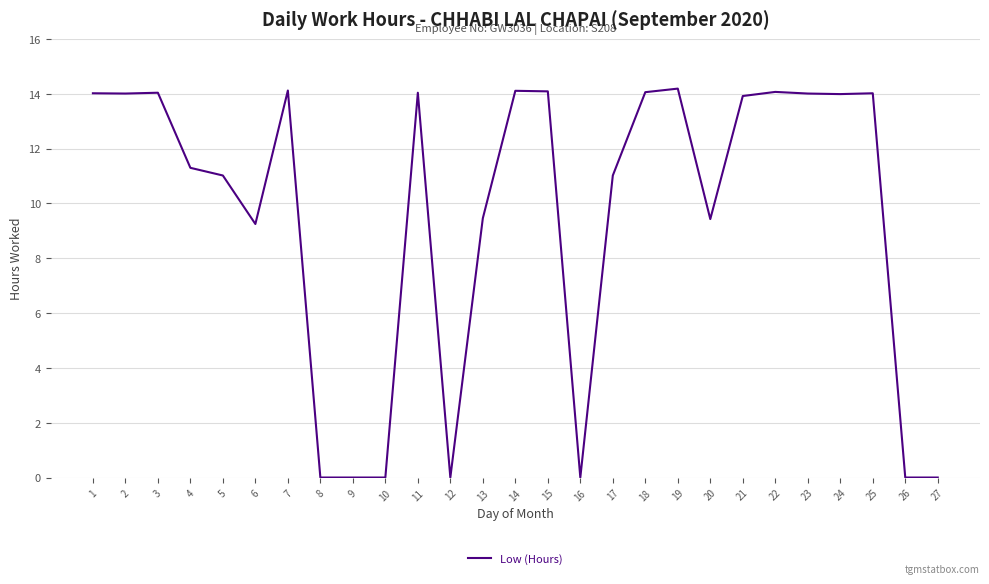

Does the chart have visible grid lines?

Yes